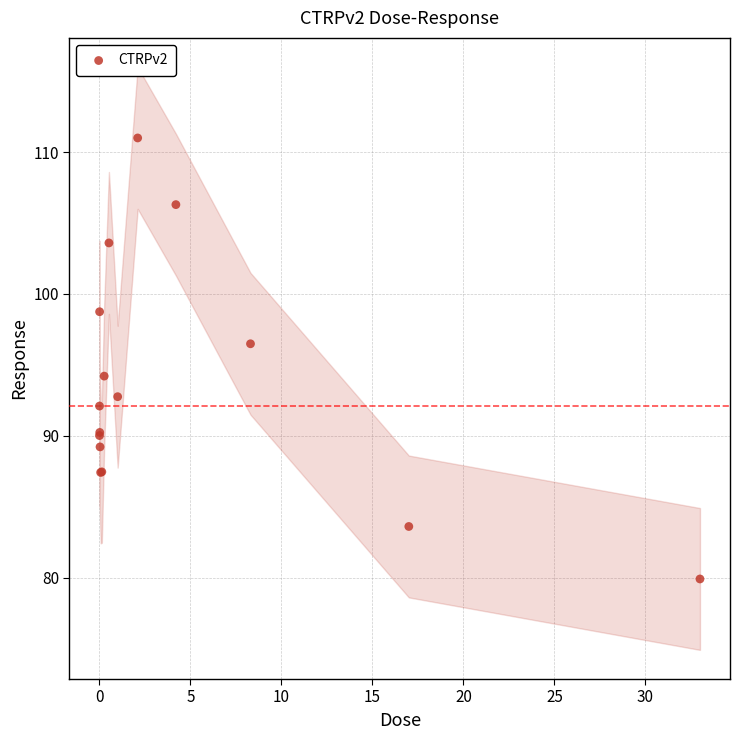

What Y value in the scatter plot is closest to 95?

94.2